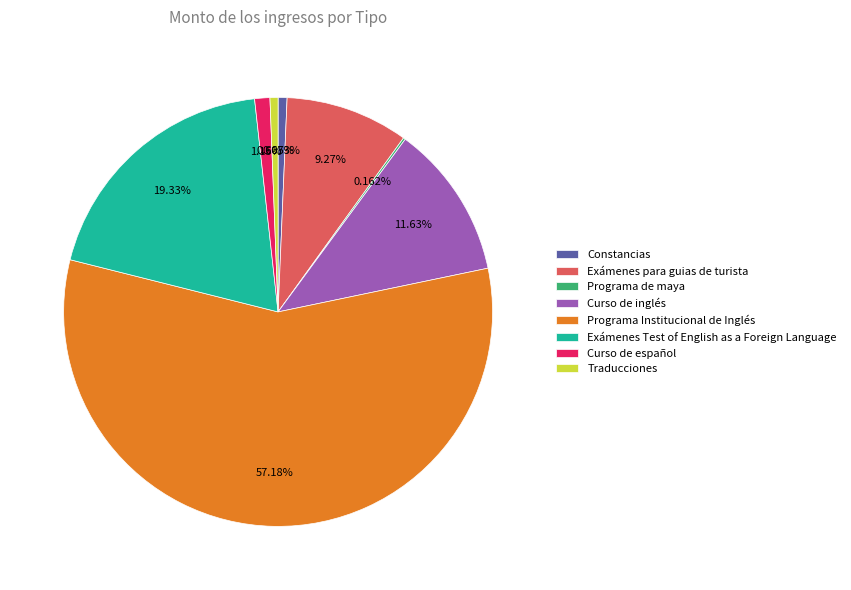

Which slice is the largest?

Programa Institucional de Inglés